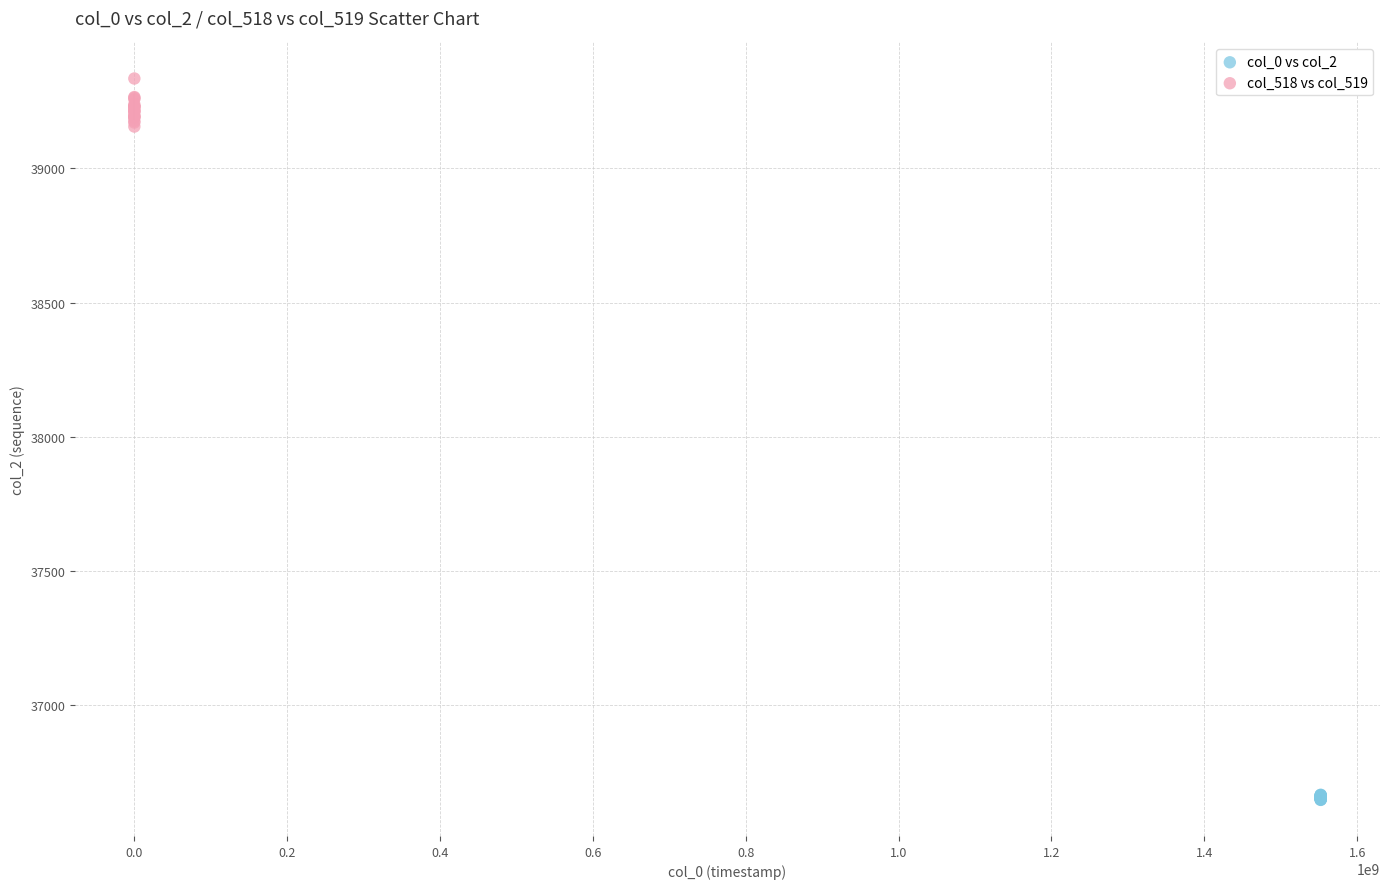

Which series reaches the maximum Y coordinate?

col_518 vs col_519